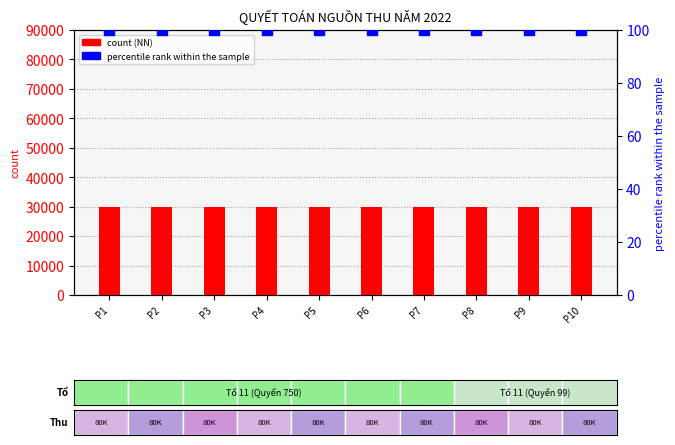

Which series has the widest spread of Y values?

NN